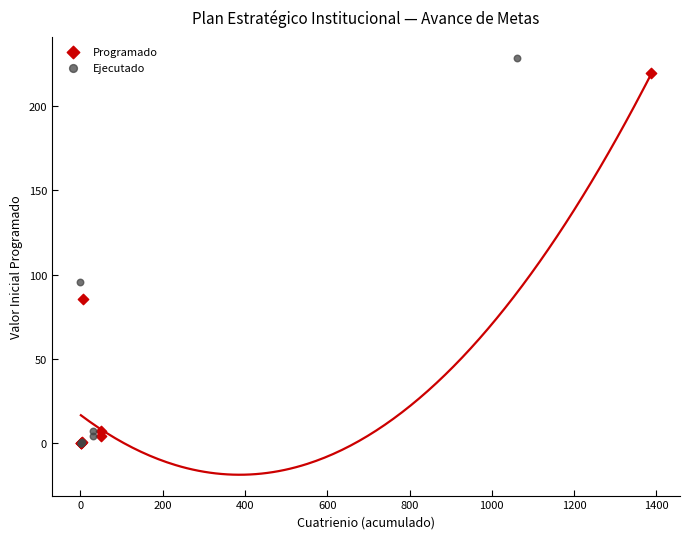

Which series contains the highest Y value?

Ejecutado